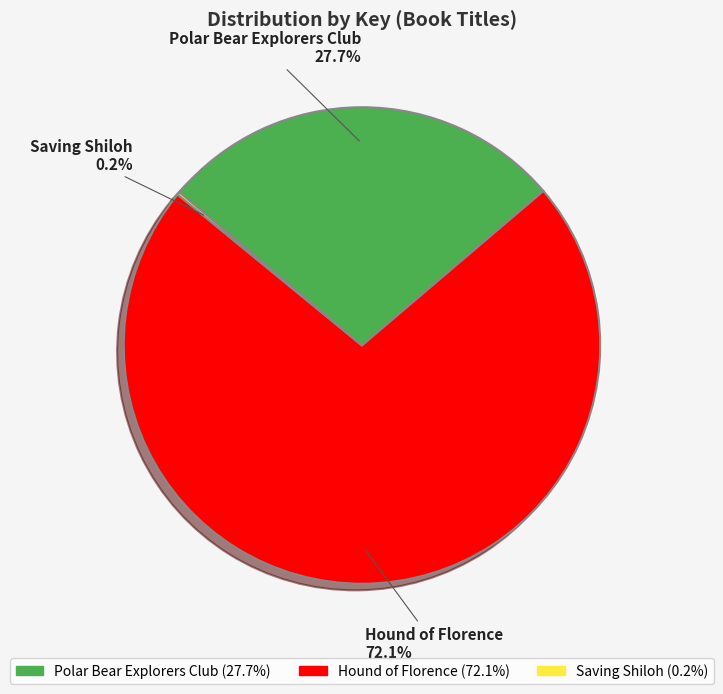

What portion of the pie excludes Polar Bear Explorers Club?

72.3%